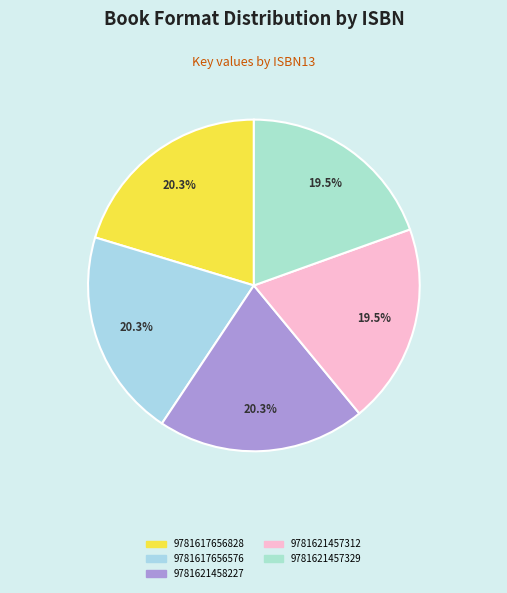

Which slice is the smallest?

9781621457312